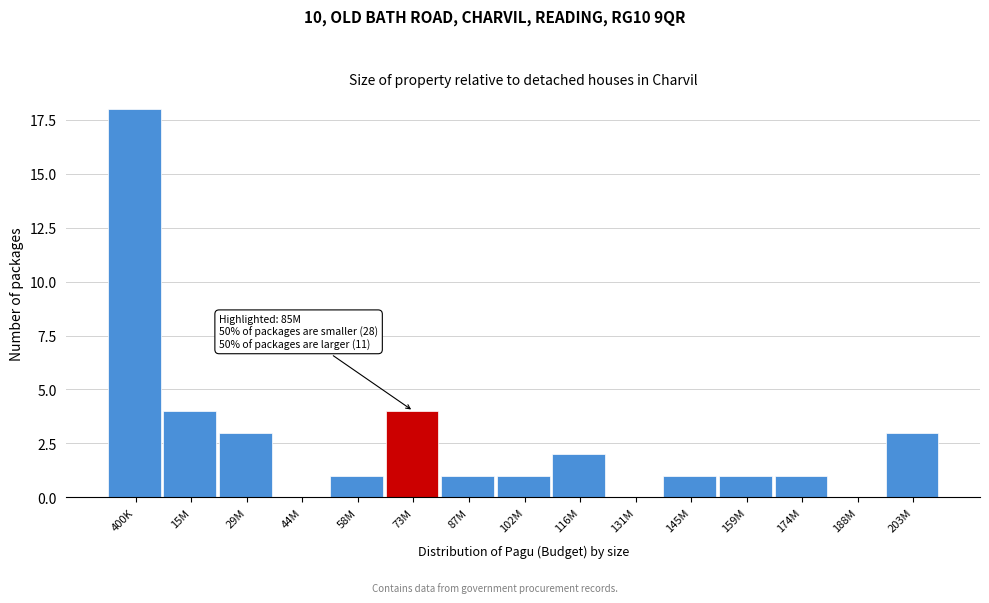

Reading right to left, what are all the values shown in this chart?

203M=3	188M=0	174M=1	159M=1	145M=1	131M=0	116M=2	102M=1	87M=1	73M=4	58M=1	44M=0	29M=3	15M=4	400K=18